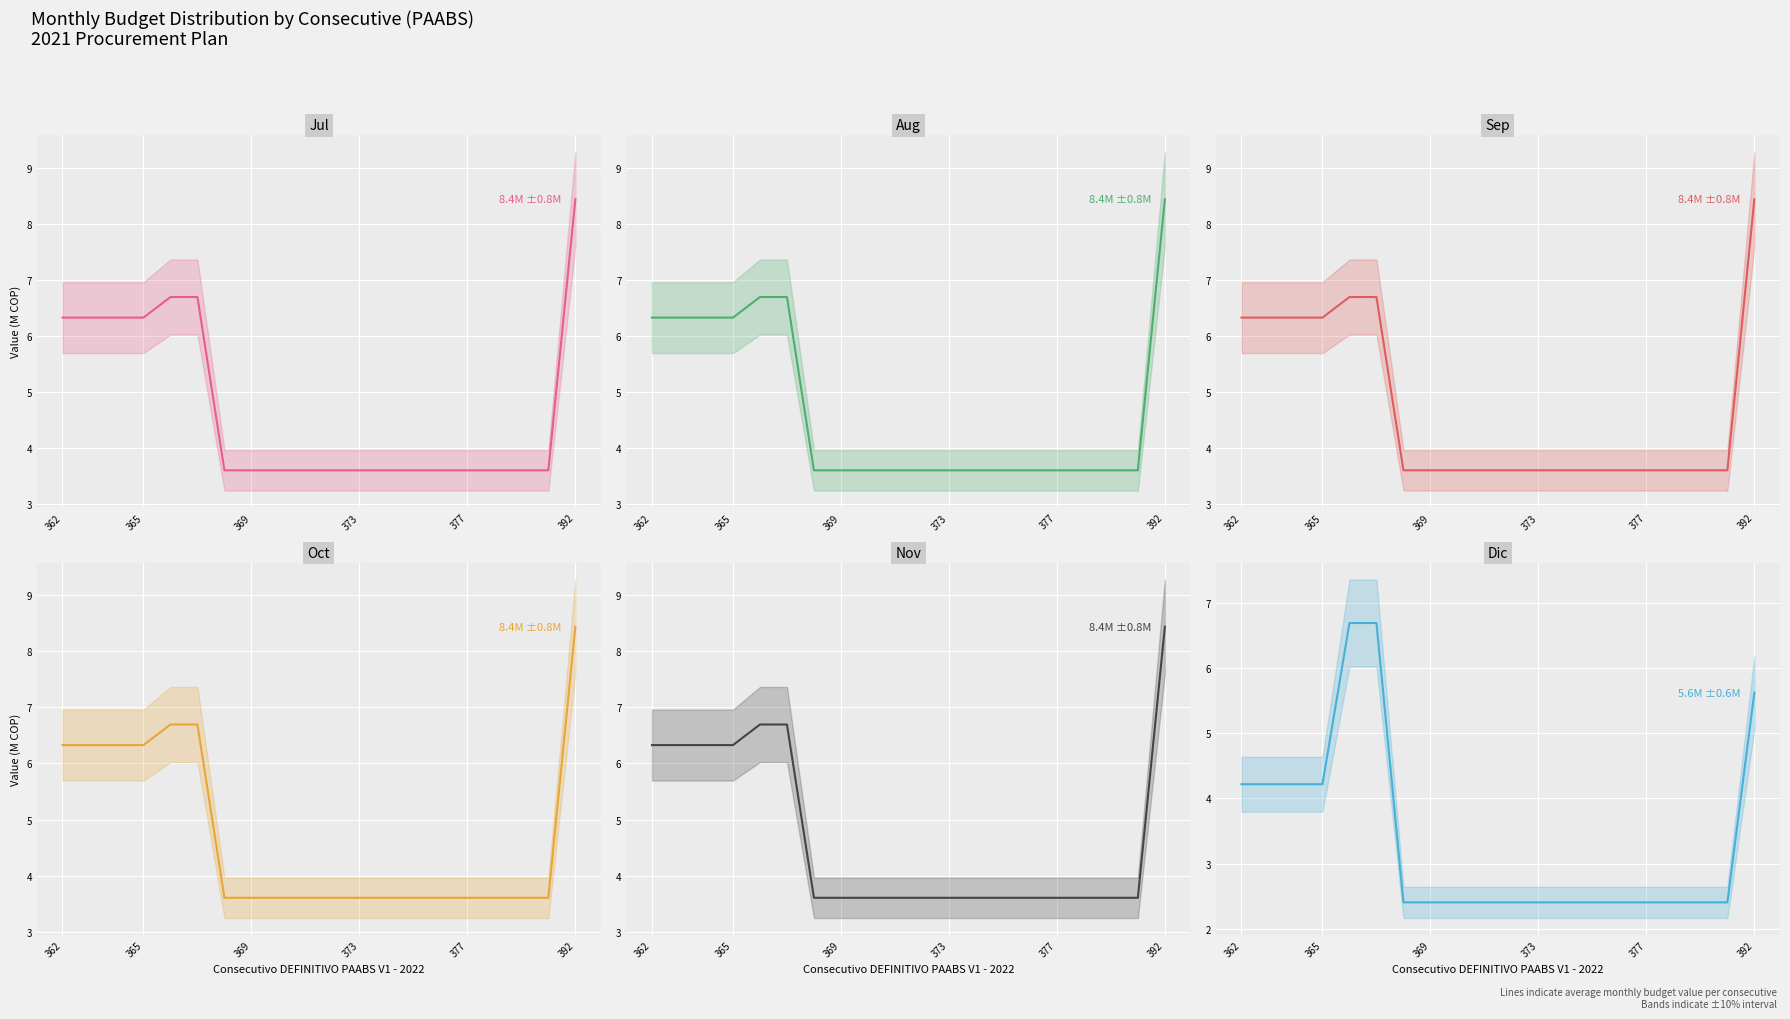

What is the sum of all Dic values?

67.1